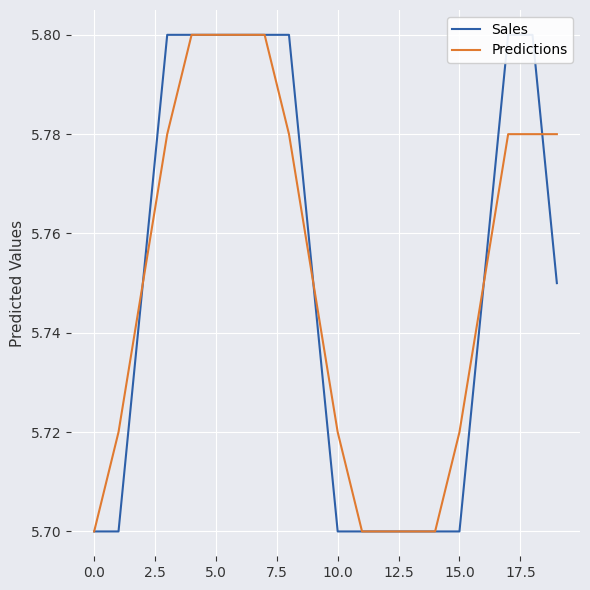

What position from the left is 13?

14